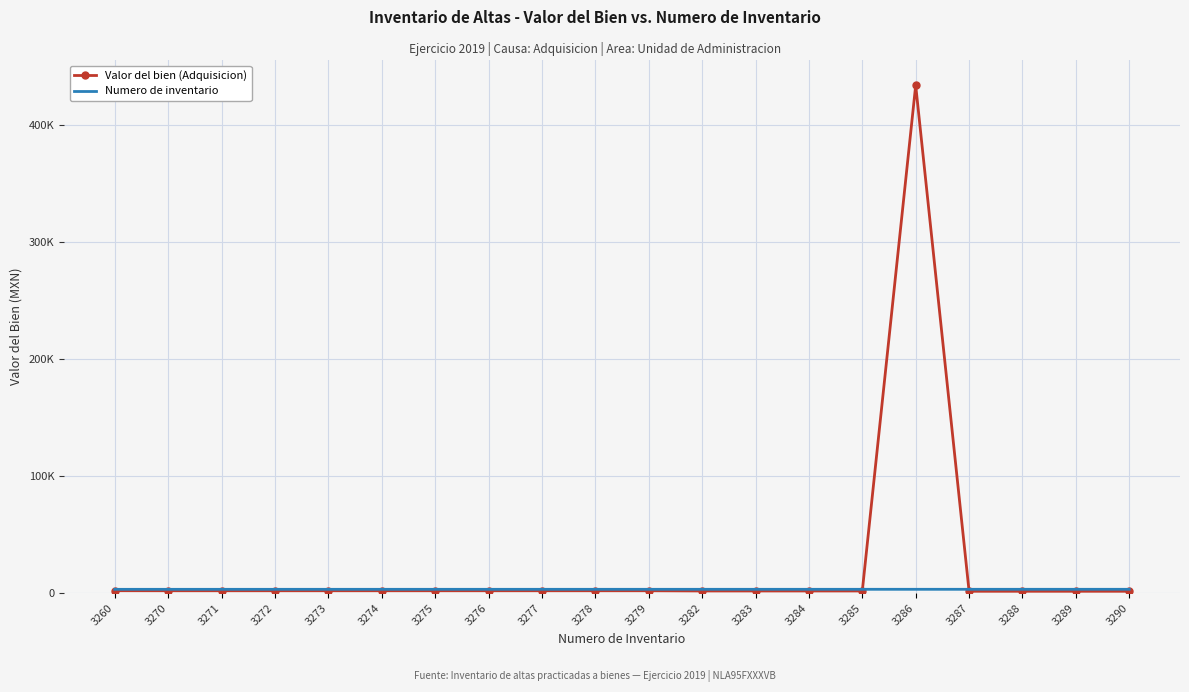

What is the sum of all Numero de inventario values?

65579.0